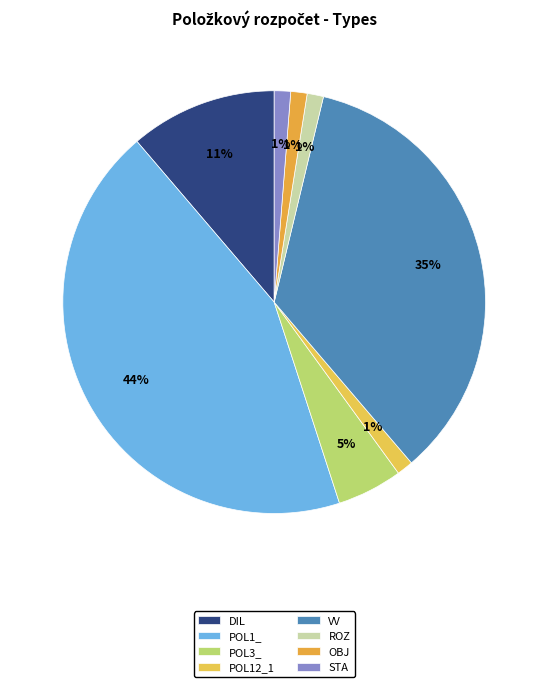

What is the largest slice in the pie chart?

POL1_